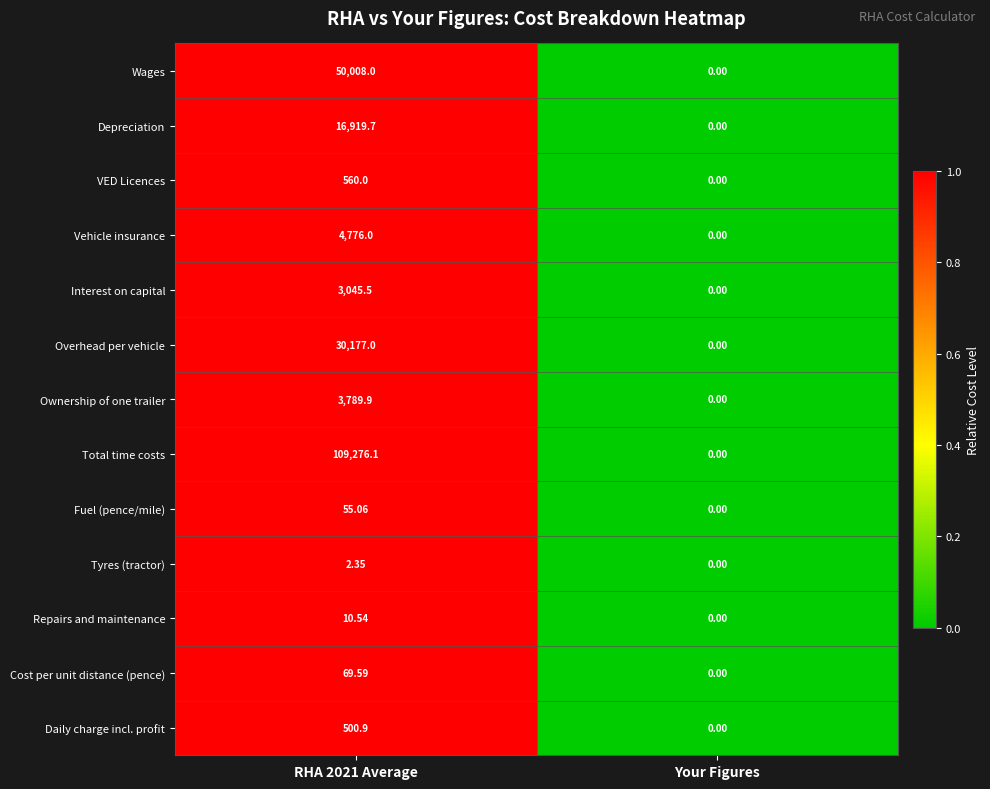

Is the value of Repairs and maintenance at RHA 2021 Average greater than the value of Tyres (tractor) at Your Figures?

Yes